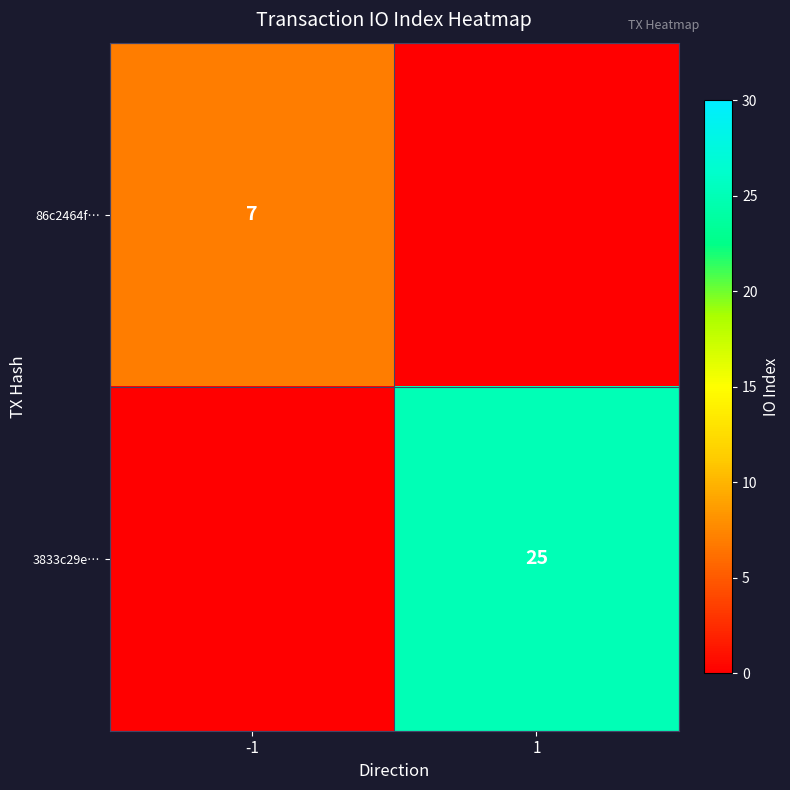

Is the value of 86c2464f… at -1 greater than the value of 3833c29e… at 1?

No